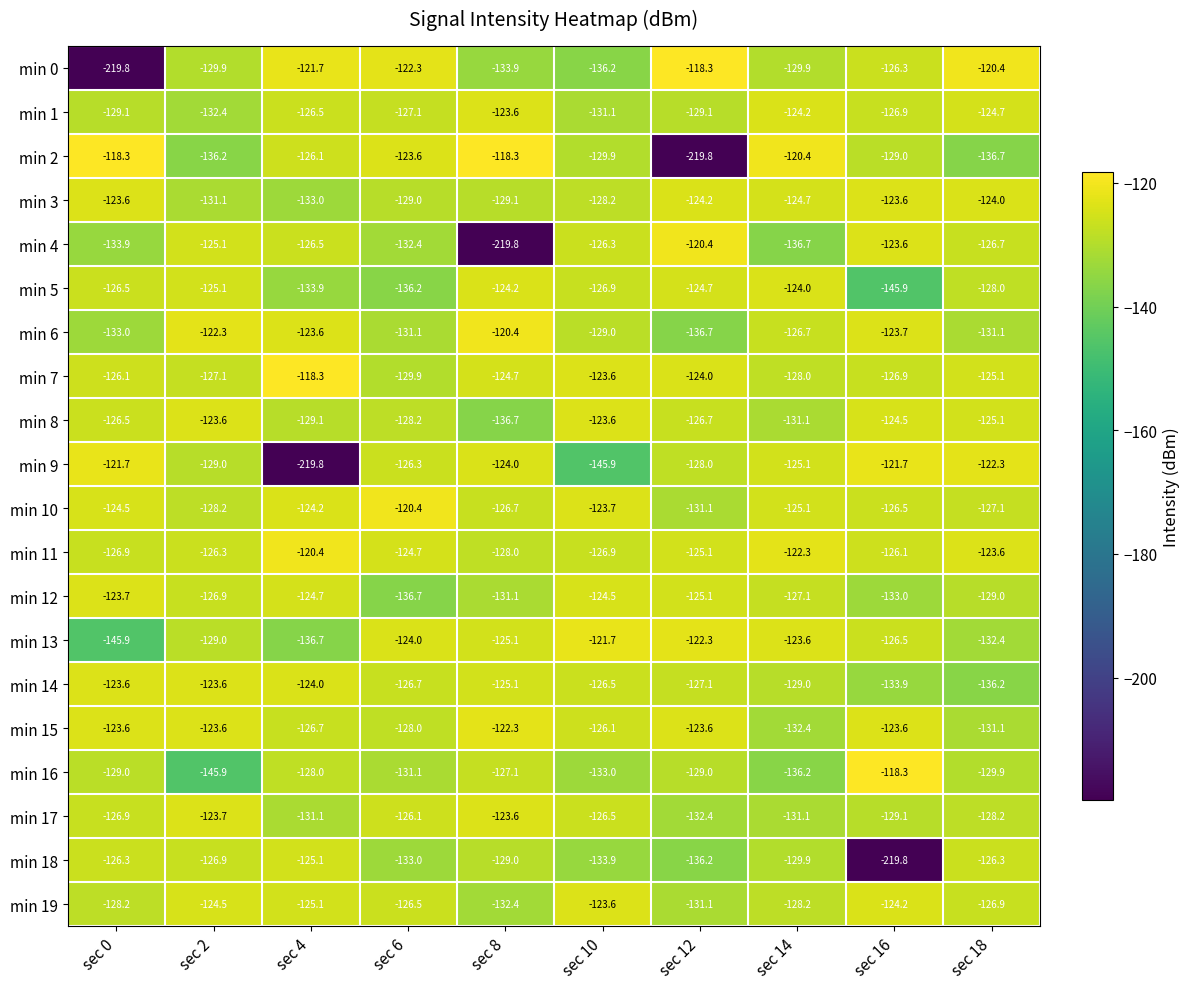

What is the difference between the second highest and minimum values in the min 6 series?

14.4